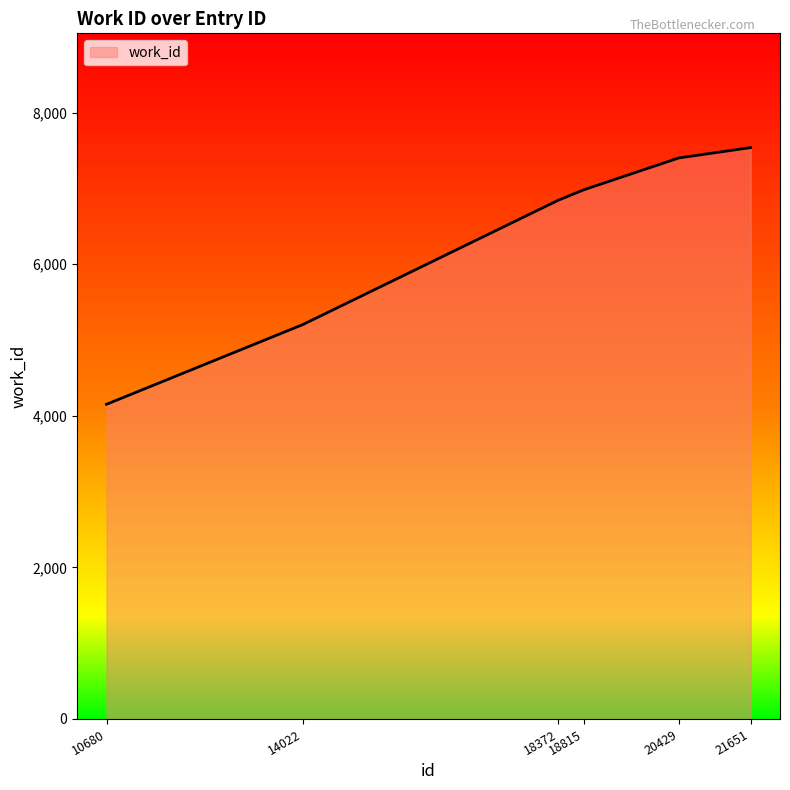

List the labels in order of value, smallest first.

10680, 14022, 18372, 18815, 20429, 21651